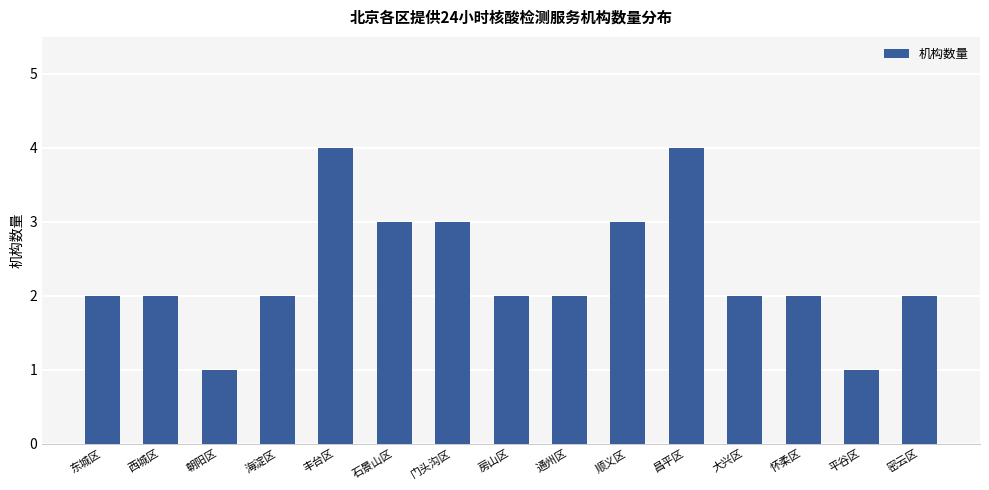

Reading right to left, extract all data points from this chart.

密云区=2	平谷区=1	怀柔区=2	大兴区=2	昌平区=4	顺义区=3	通州区=2	房山区=2	门头沟区=3	石景山区=3	丰台区=4	海淀区=2	朝阳区=1	西城区=2	东城区=2